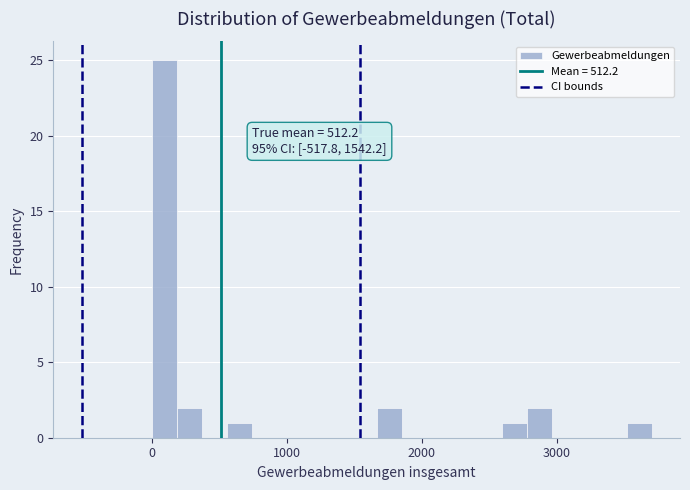

Read against the x-axis, roughly where is the centre of the tallest bar?

100